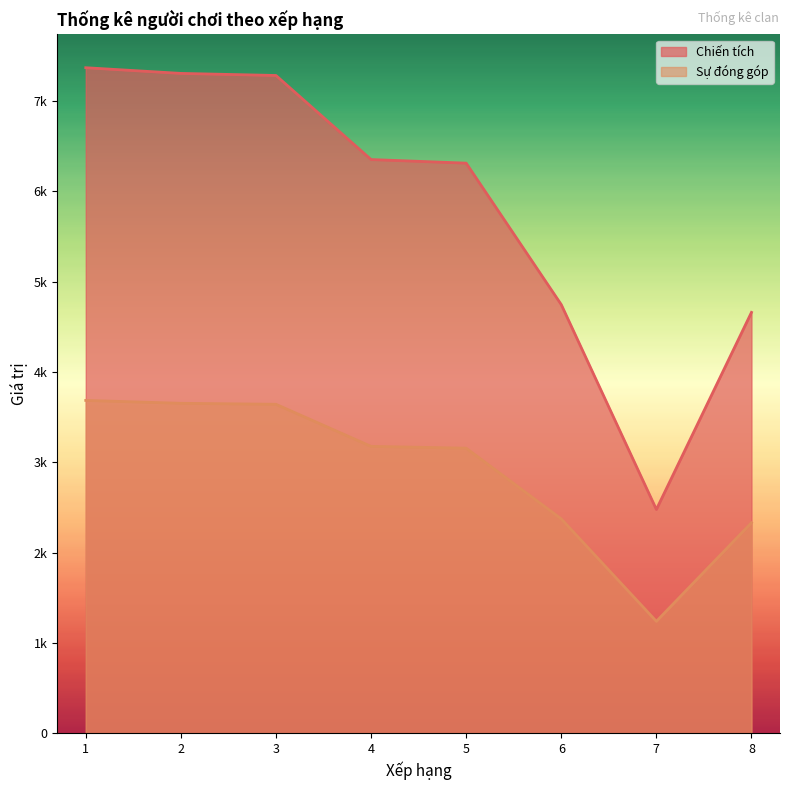

List the series in order of their overall mean, highest first.

Chiến tích, Sự đóng góp